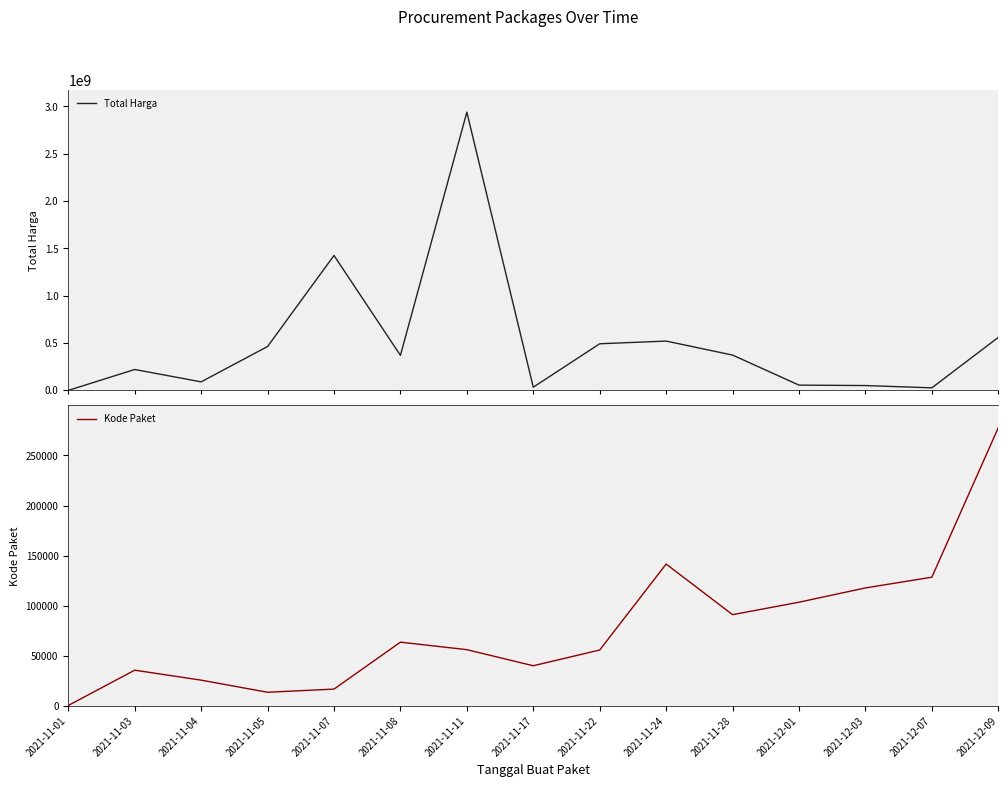

Where does the Total Harga series first go above 370565800?

2021-11-05